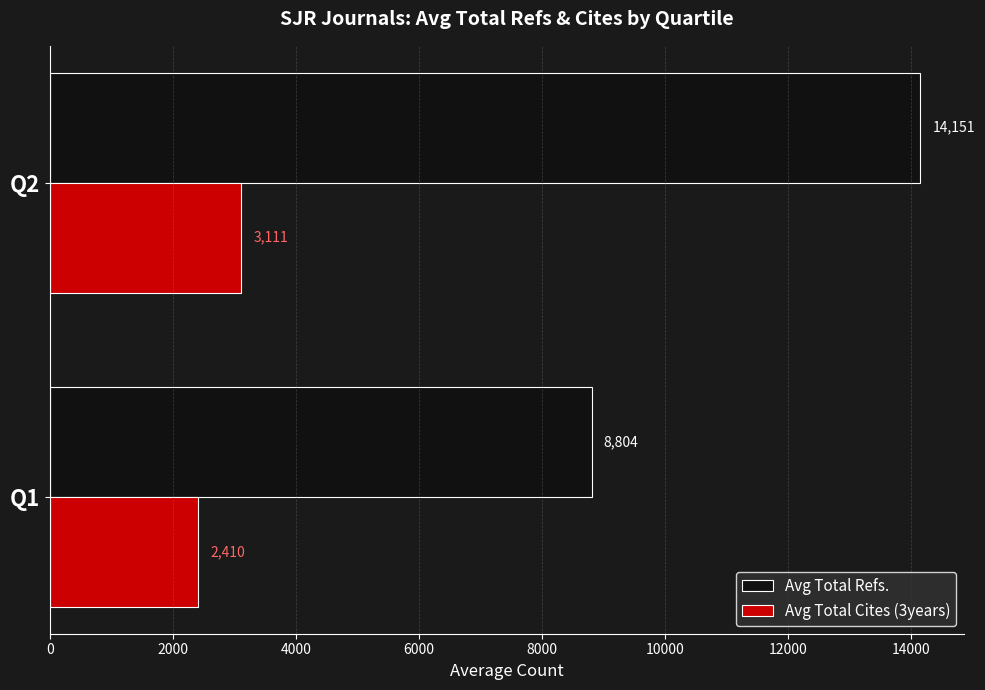

What is the difference between the maximum and minimum values in the Avg Total Refs. series?

5346.5